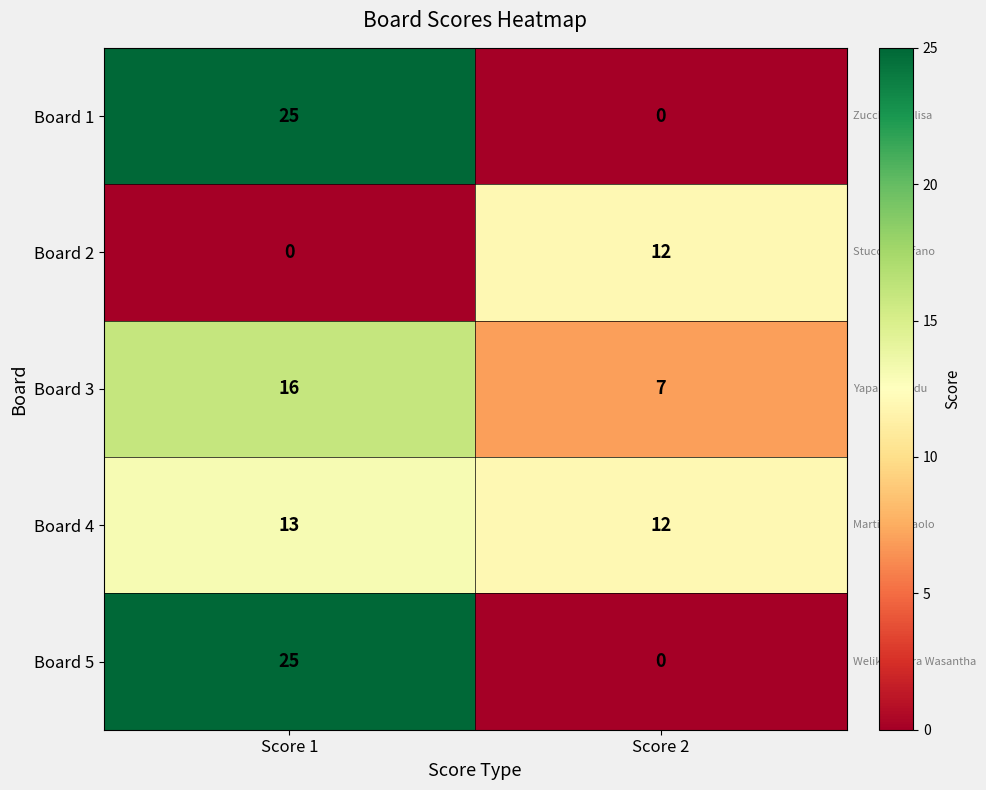

Reading left to right, what are all the values shown in this chart?

Board 1: 25	0
Board 2: 0	12
Board 3: 16	7
Board 4: 13	12
Board 5: 25	0